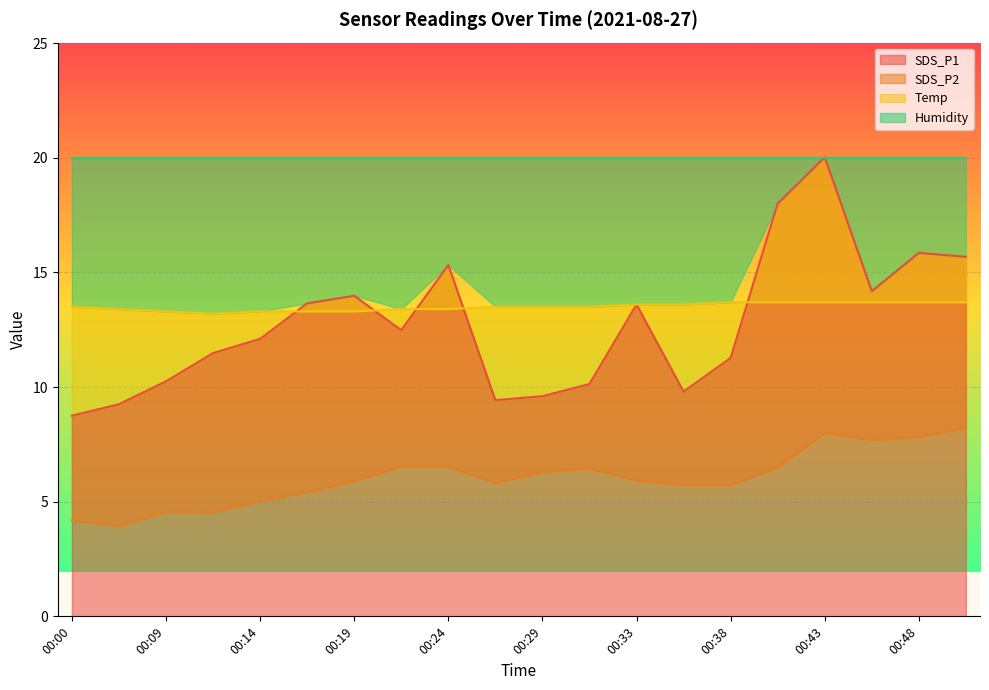

The SDS_P1 series shows 17.1 at 00:29. True or false?

False